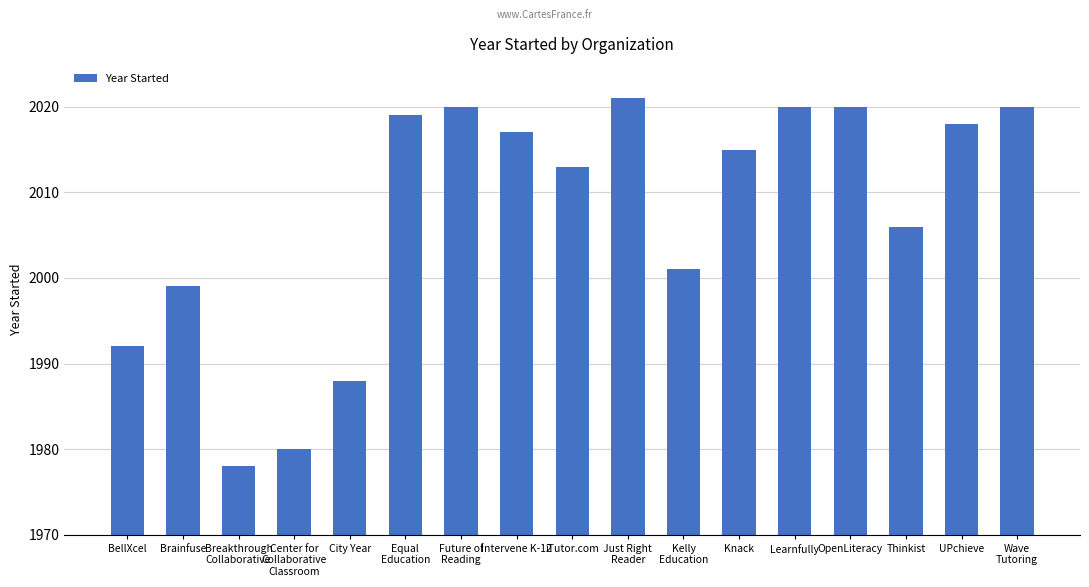

True or false: the data shows 3378 at Thinkist.

False